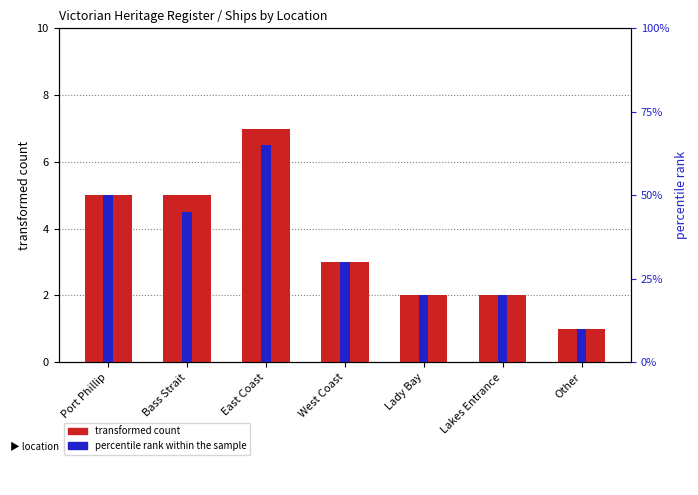

At which label does transformed count first exceed 3?

Port Phillip